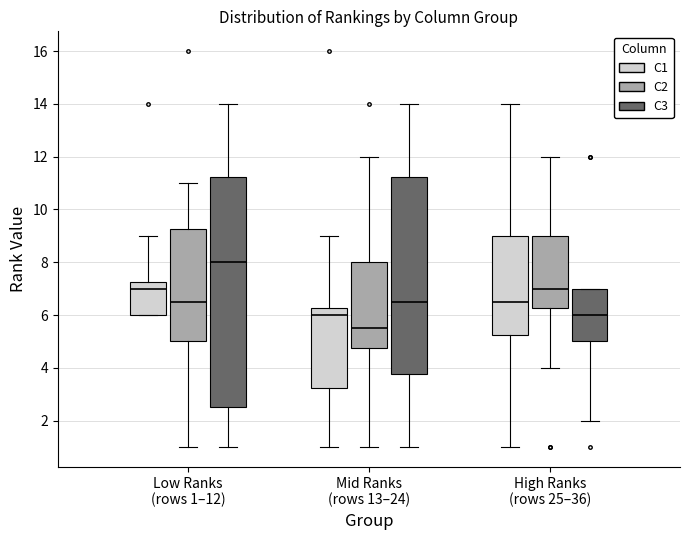

Which box has the highest median line?

Low Ranks (rows 1–12) (C3)